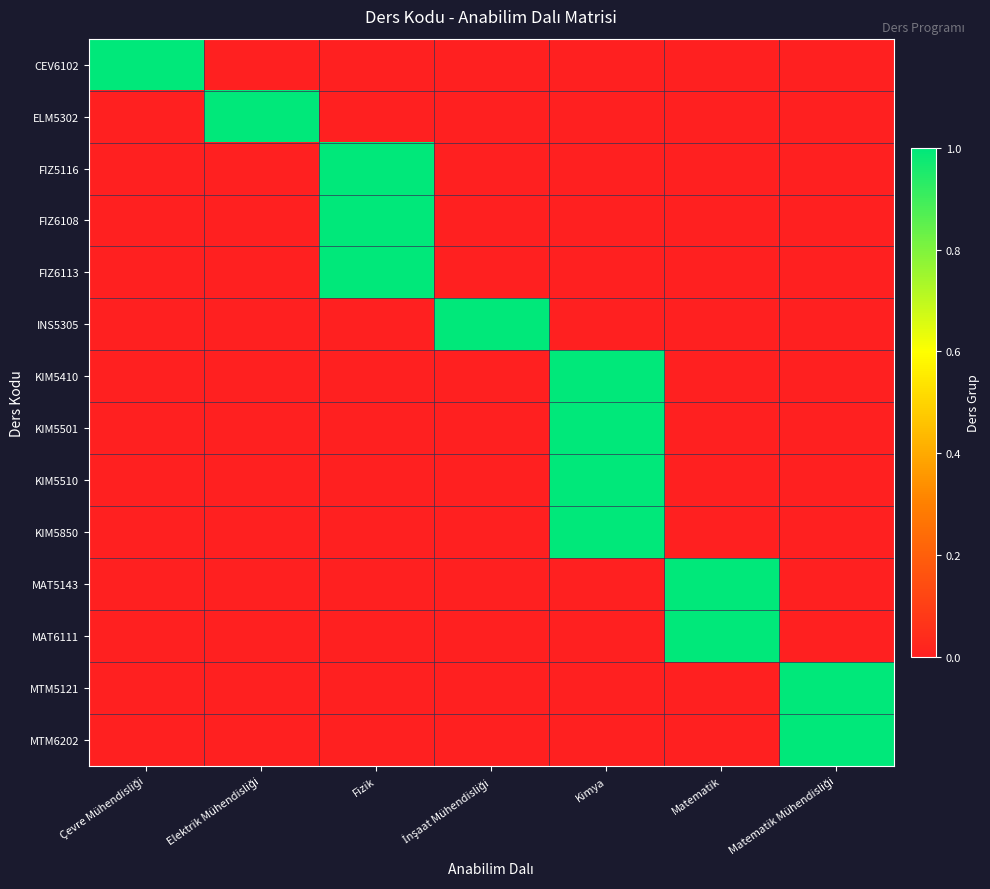

List the series in order of their peak value, highest first.

CEV6102, ELM5302, FIZ5116, FIZ6108, FIZ6113, INS5305, KIM5410, KIM5501, KIM5510, KIM5850, MAT5143, MAT6111, MTM5121, MTM6202